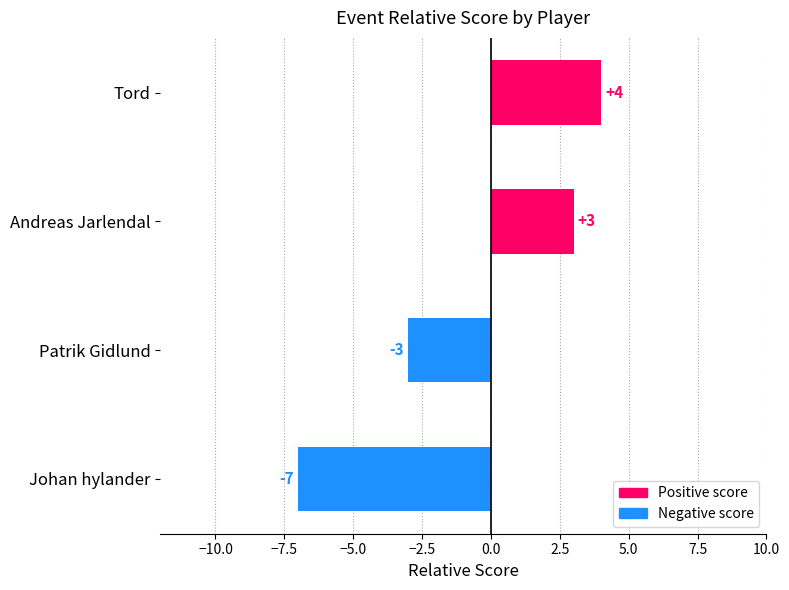

Rank the categories by value from highest to lowest.

Tord, Andreas Jarlendal, Patrik Gidlund, Johan hylander